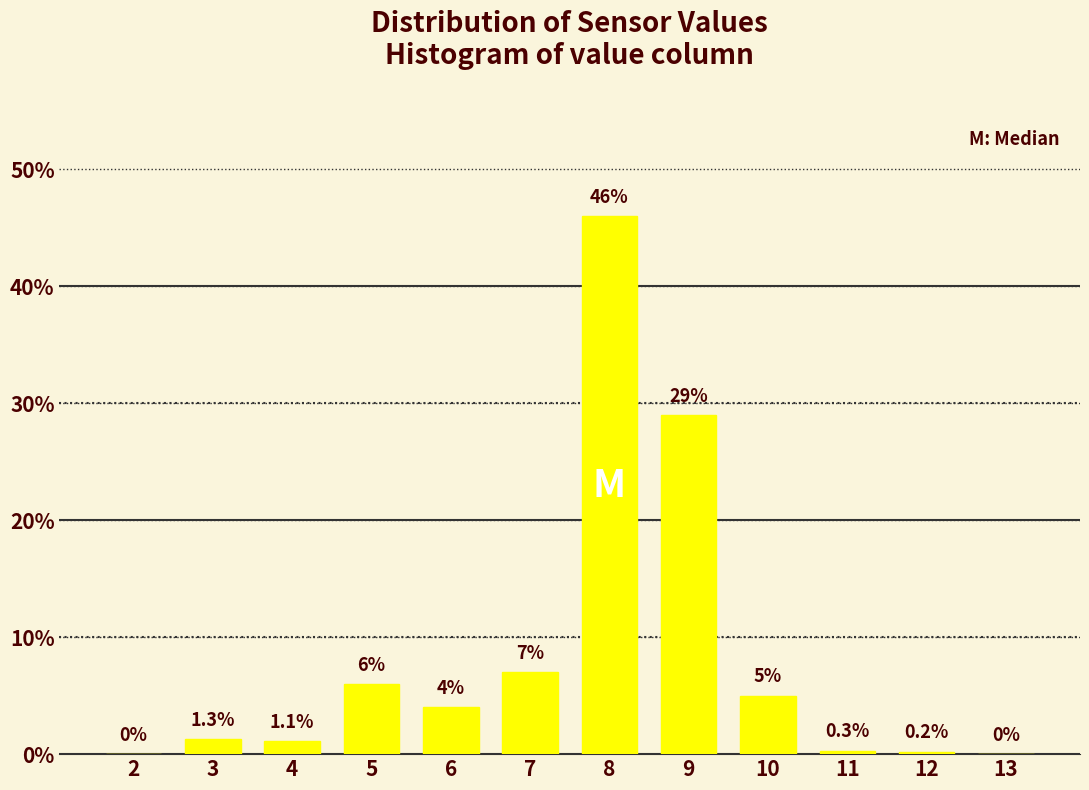

Reading left to right, extract all data points from this chart.

2=0.0	3=1.3	4=1.1	5=6.0	6=4.0	7=7.0	8=46.0	9=29.0	10=5.0	11=0.3	12=0.2	13=0.0